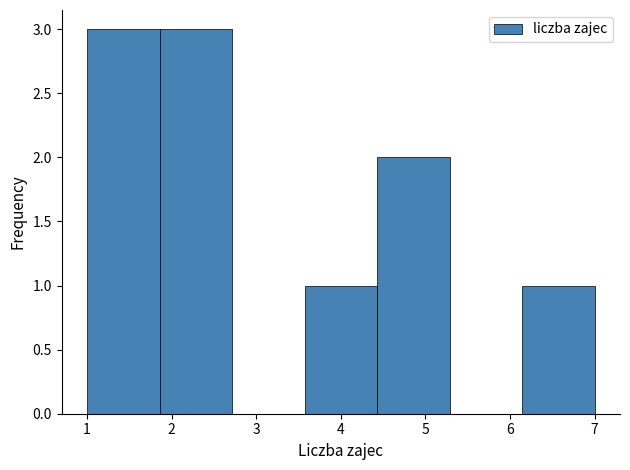

Reading left to right, transcribe this chart: for each bar, give the range it covers on the x-axis and its height. Neither the bar edges nor the heights are printed on the chart, so give them approximately, as read against the axes.

1.0 to 1.9: 3
1.9 to 2.7: 3
2.7 to 3.6: 0
3.6 to 4.4: 1
4.4 to 5.3: 2
5.3 to 6.1: 0
6.1 to 7.0: 1